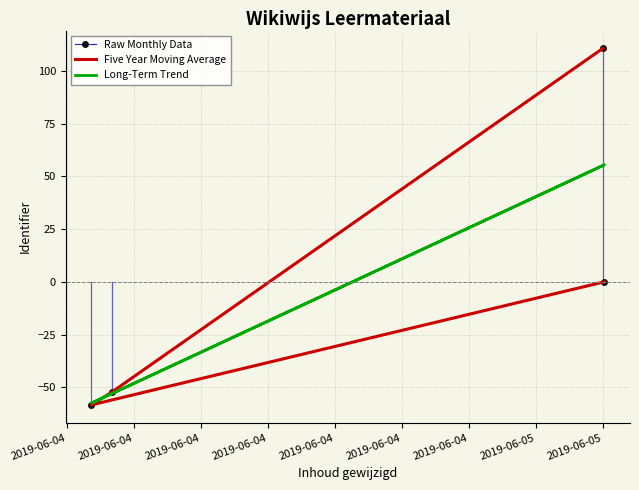

In Five Year Moving Average, how many points are lower than both neighbors (excluding endpoints)?

1